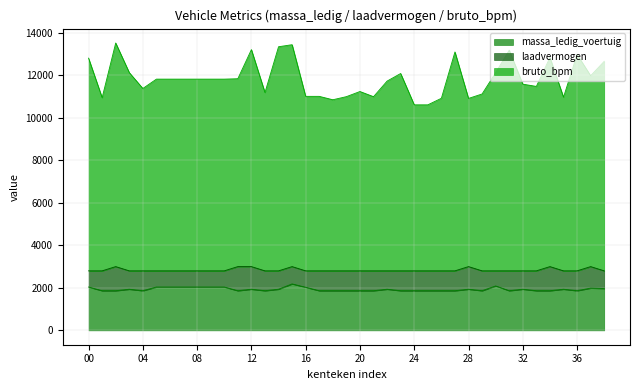

What is the difference between the second highest and minimum values in the bruto_bpm series?

2829